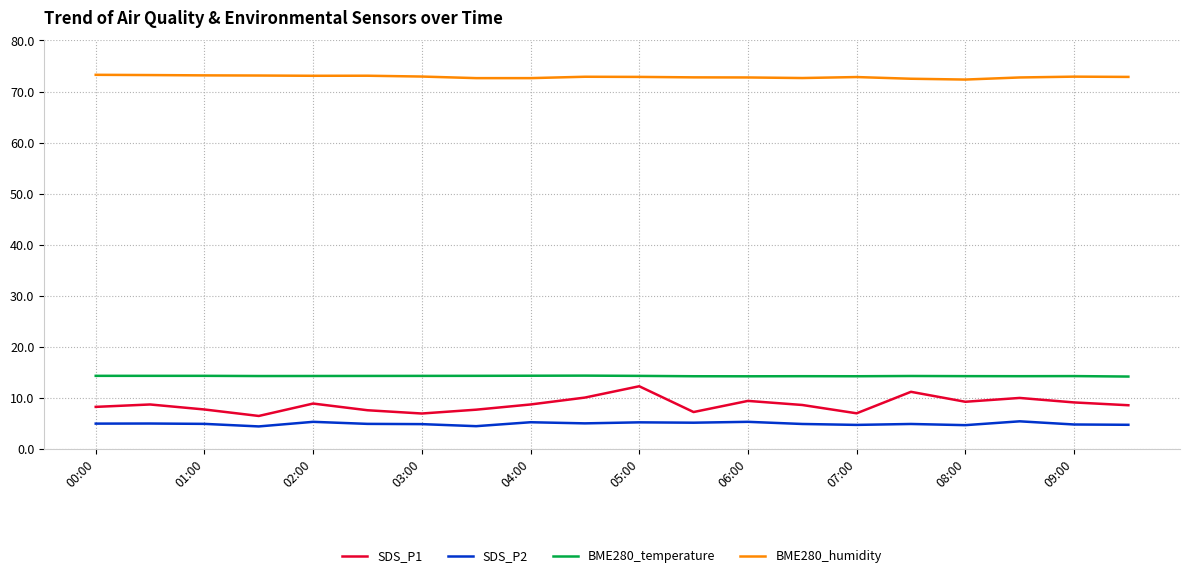

How many lines are shown in the chart?

4